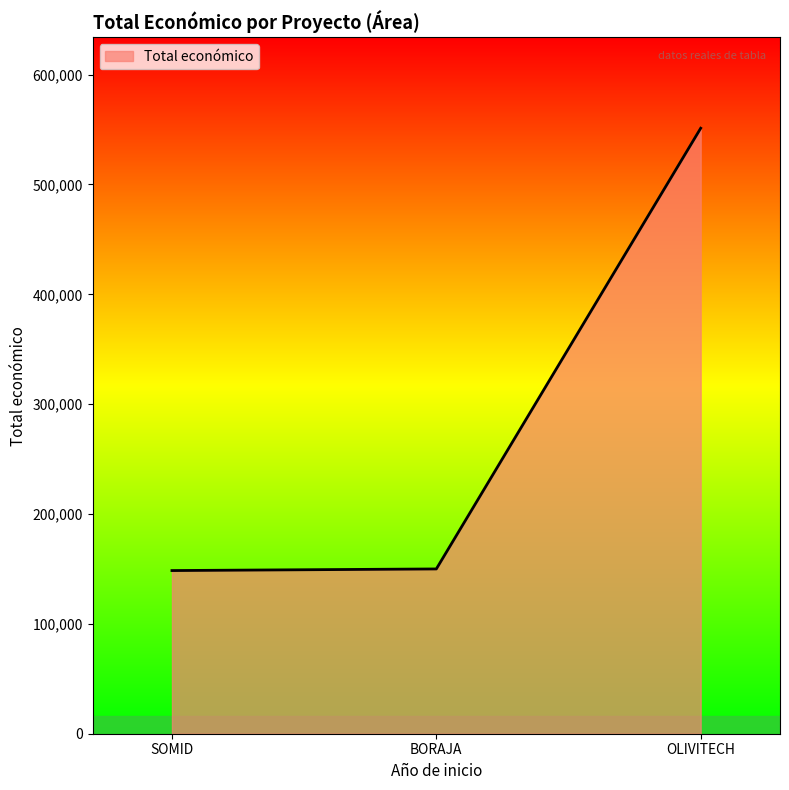

How many lines are shown in the chart?

1